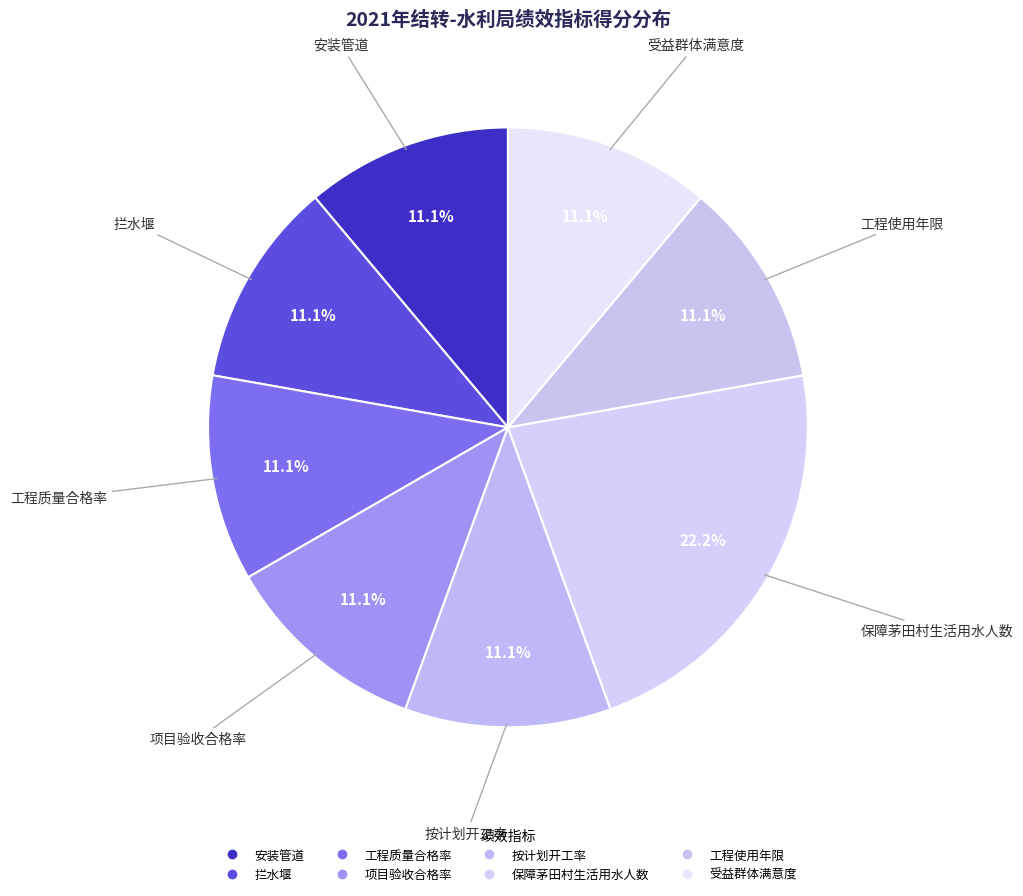

How much of the chart is everything except 工程使用年限?

88.9%